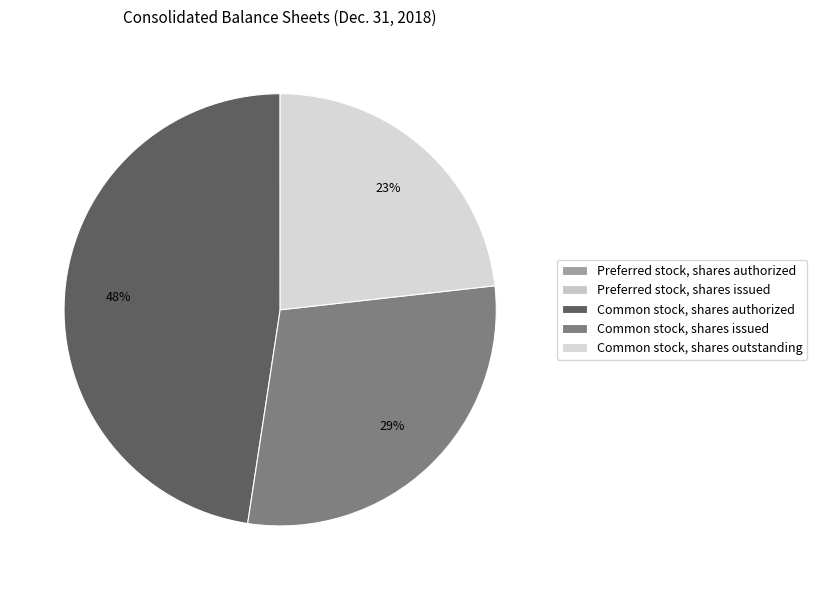

Is there a majority slice in this chart?

No